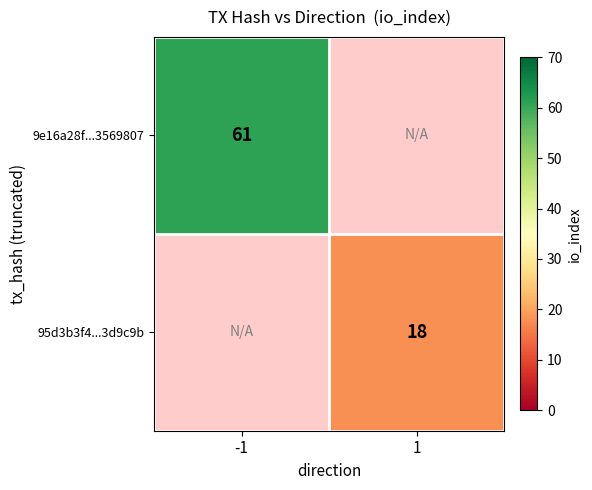

Is it true that 95d3b3f4...3d9c9b equals 11 at 1?

False